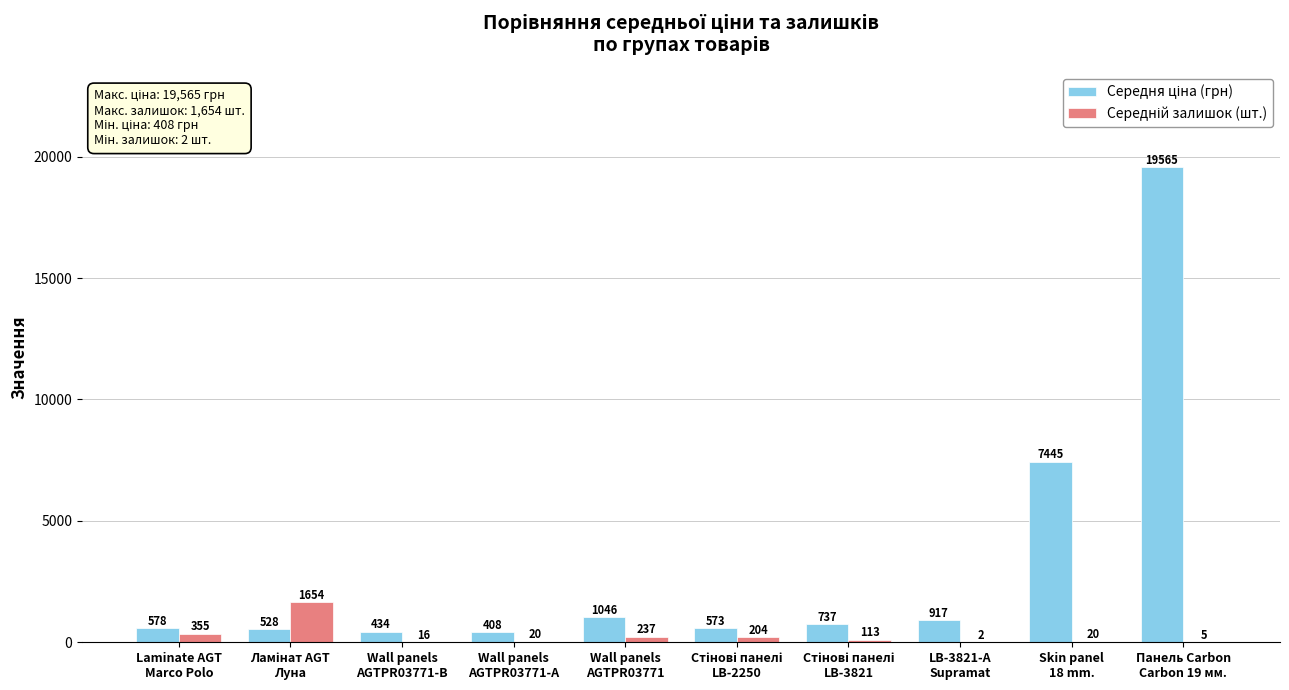

What is the lowest value of the Середня ціна (грн) series?

408.2